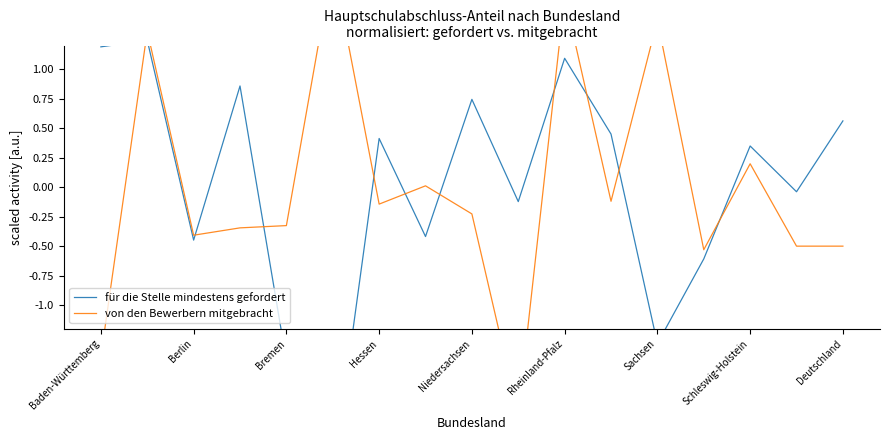

Which series has the widest spread of values?

von den Bewerbern mitgebracht